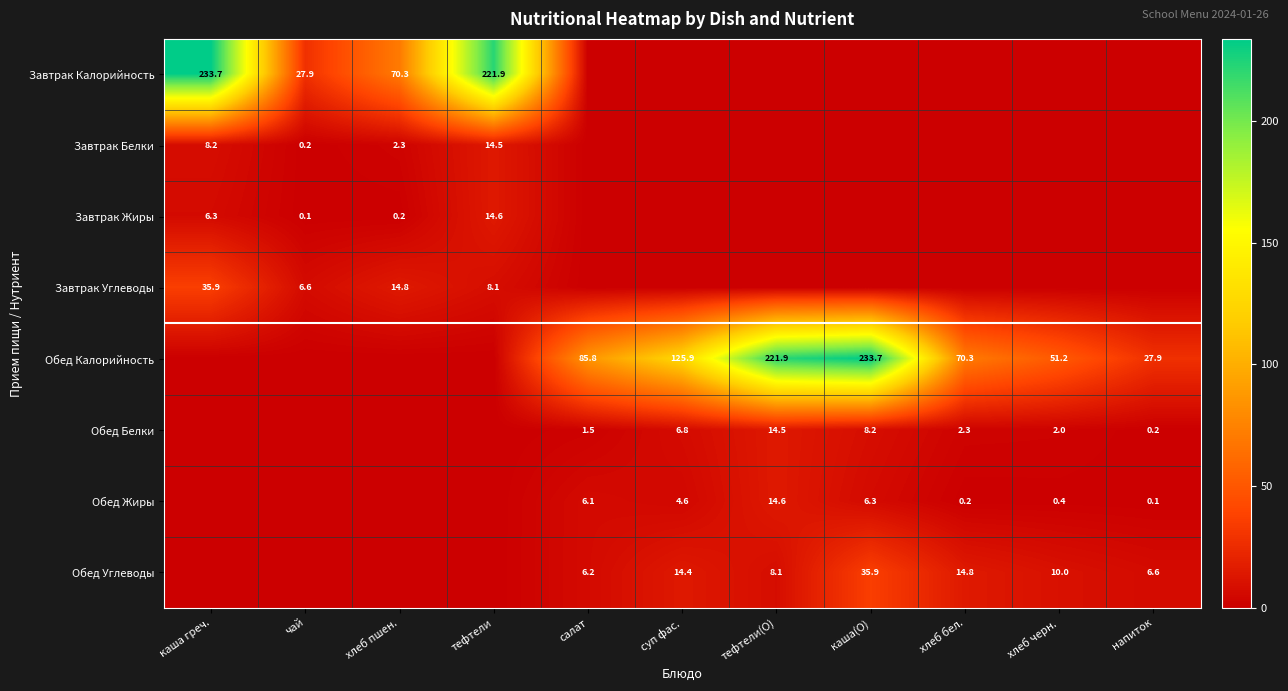

What is the sum of the Обед Жиры values at суп фас. and салат?

10.7